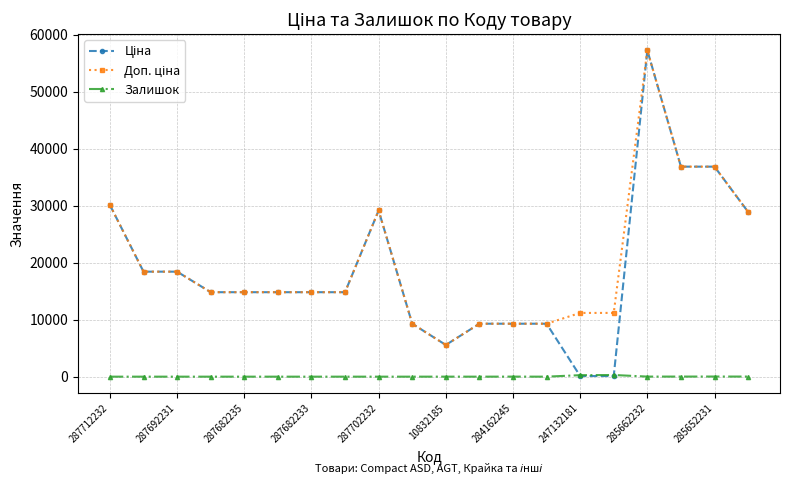

At how many categories does at least one series exceed 35263?

3